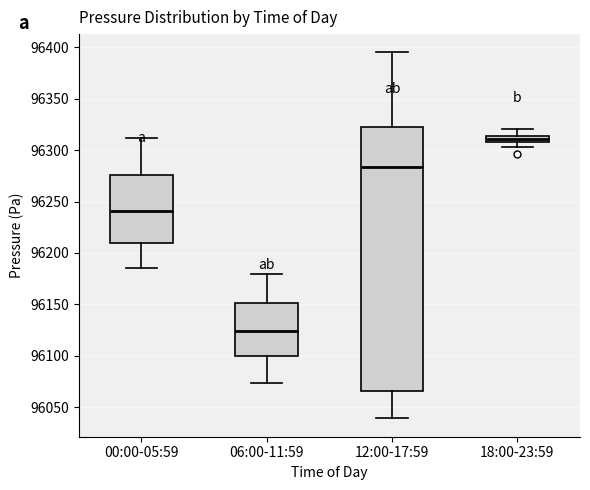

Where does the upper whisker of the box for 12:00-17:59 end on the y-axis? The values are not printed on the chart, so give them approximately, as read against the axis.

96395